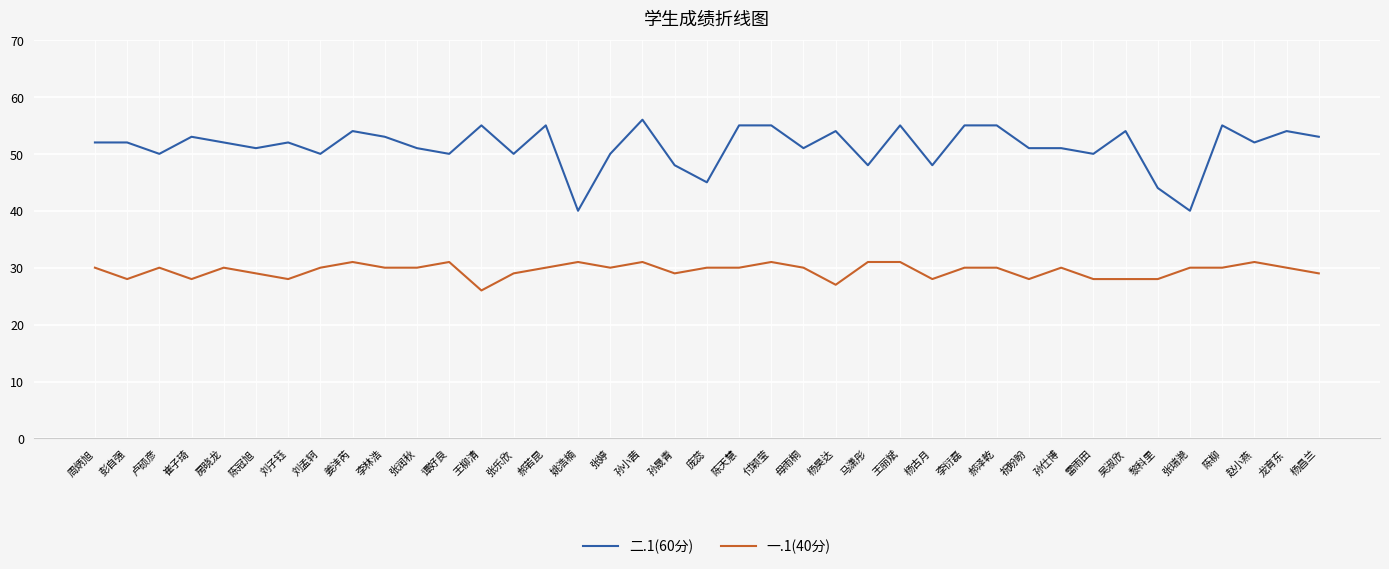

What is the difference between the maximum and minimum values in the 二.1(60分) series?

16